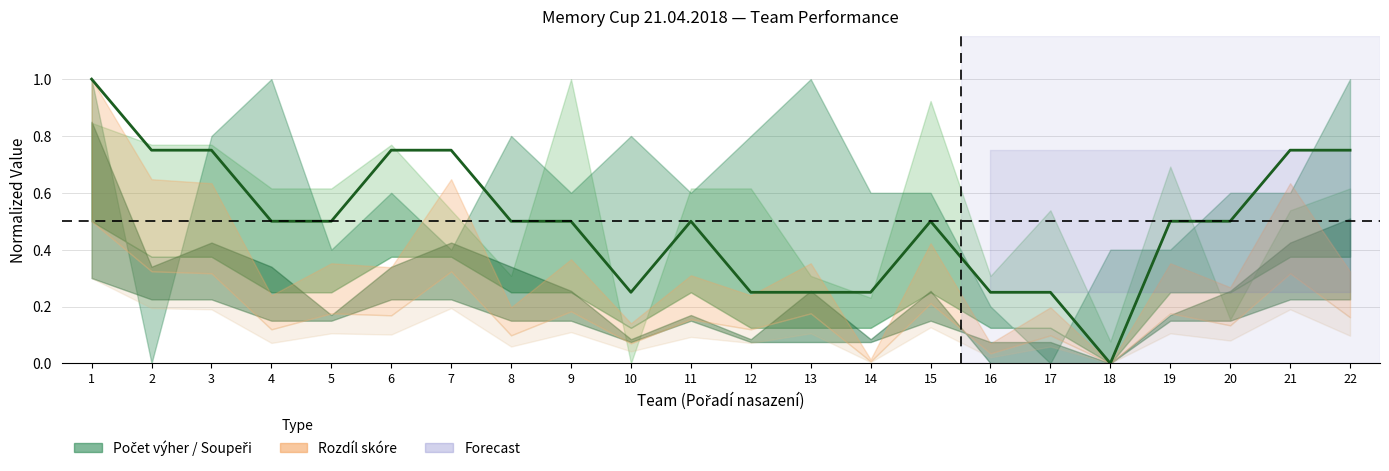

Reading left to right, extract all data points from this chart.

1.0	0.8	0.8	0.5	0.5	0.8	0.8	0.5	0.5	0.2	0.5	0.2	0.2	0.2	0.5	0.2	0.2	0.0	0.5	0.5	0.8	0.8